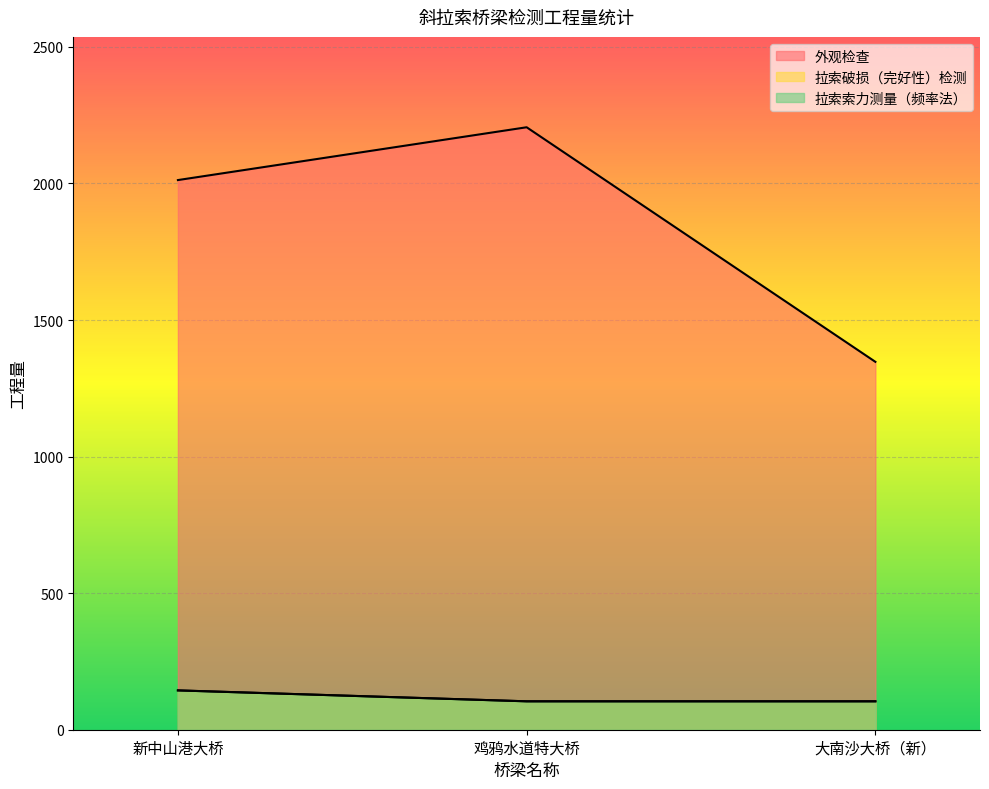

What is the total value across all series at 鸡鸦水道特大桥?

2413.9